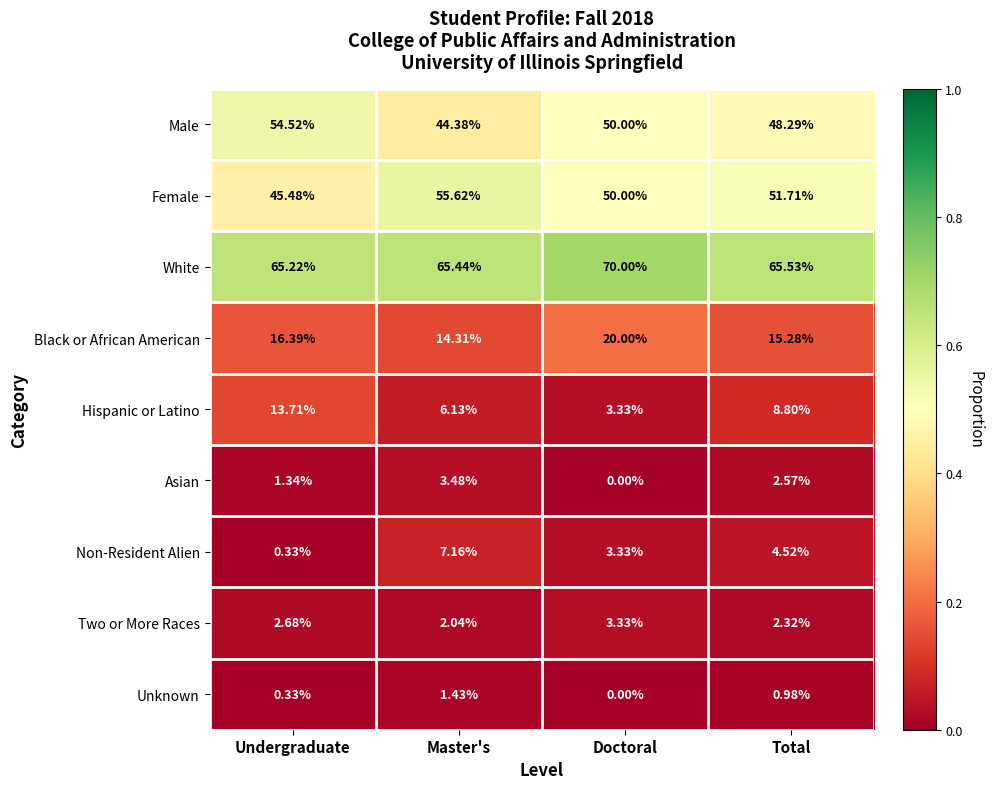

Rank the series by their maximum value, from highest to lowest.

White, Female, Male, Black or African American, Hispanic or Latino, Non-Resident Alien, Asian, Two or More Races, Unknown